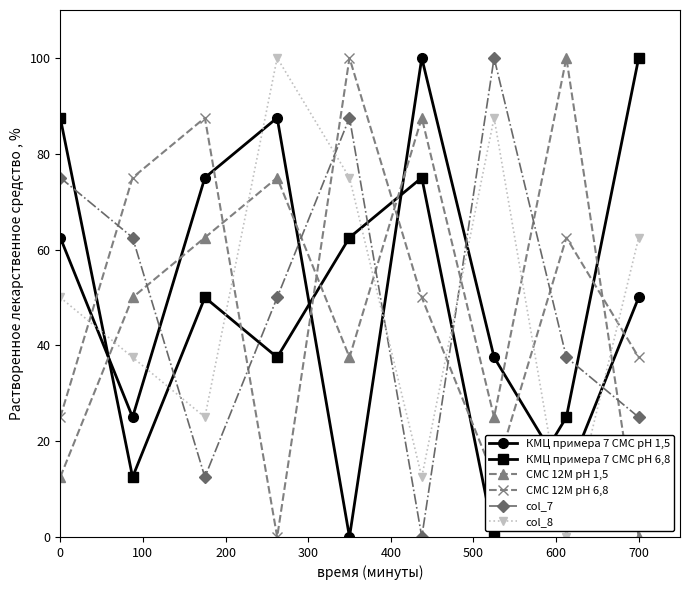

What is the highest value of the КМЦ примера 7 СМС pH 1,5 series?

100.0